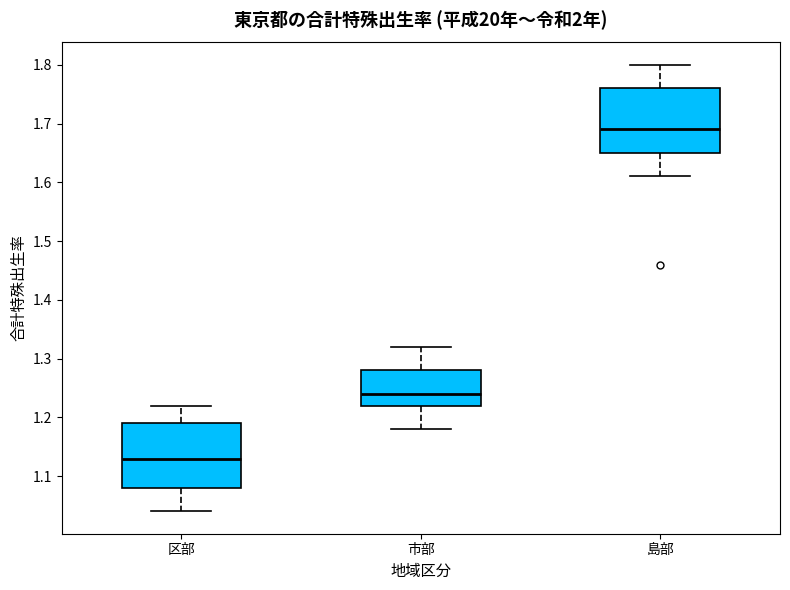

Which box's median line is the highest?

島部